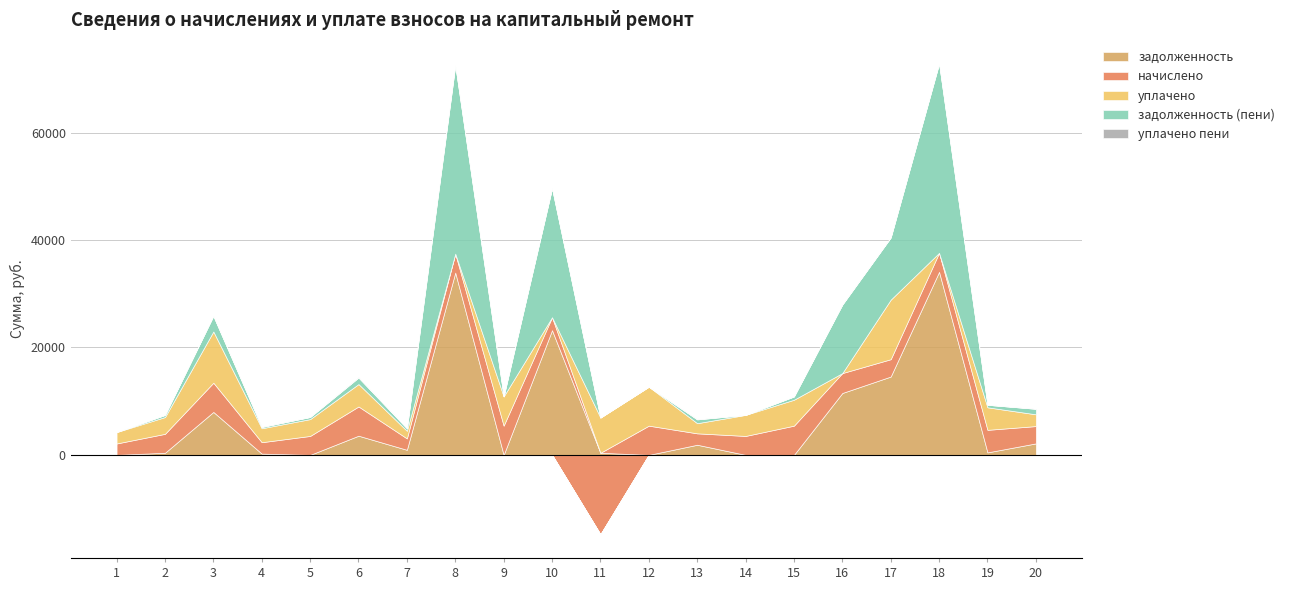

How many values in начислено are below zero?

1